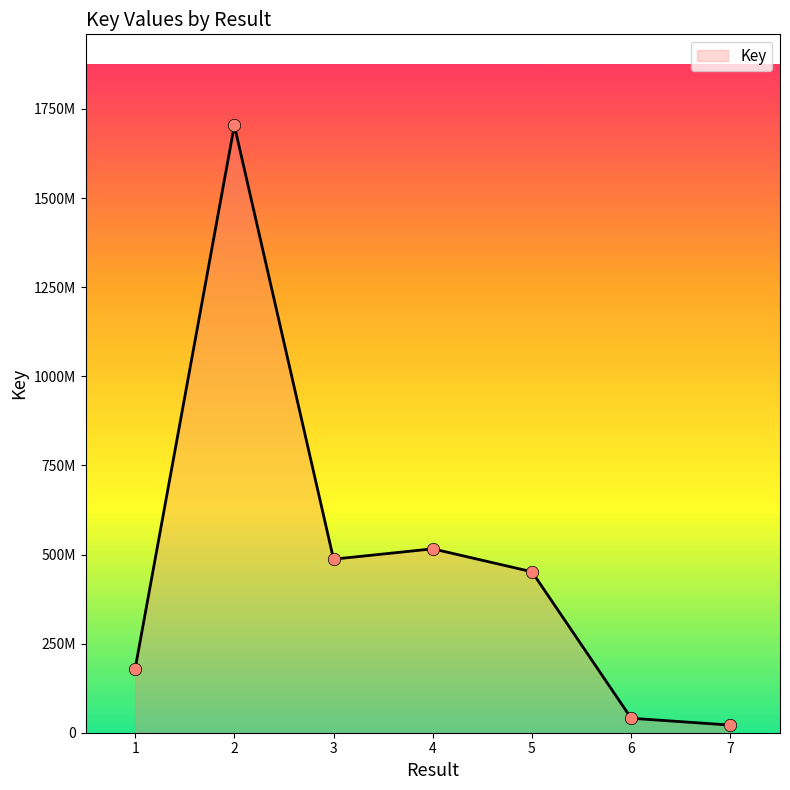

Does the chart have visible grid lines?

No